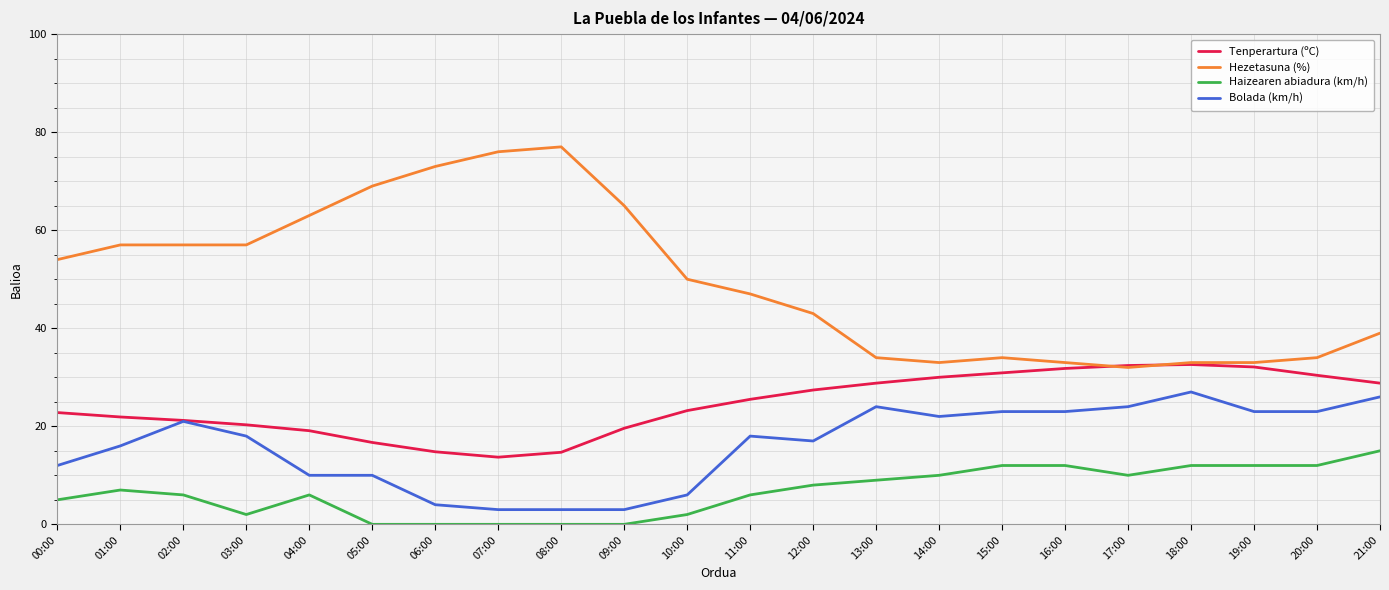

At which category is the sum across all series the highest?

21:00